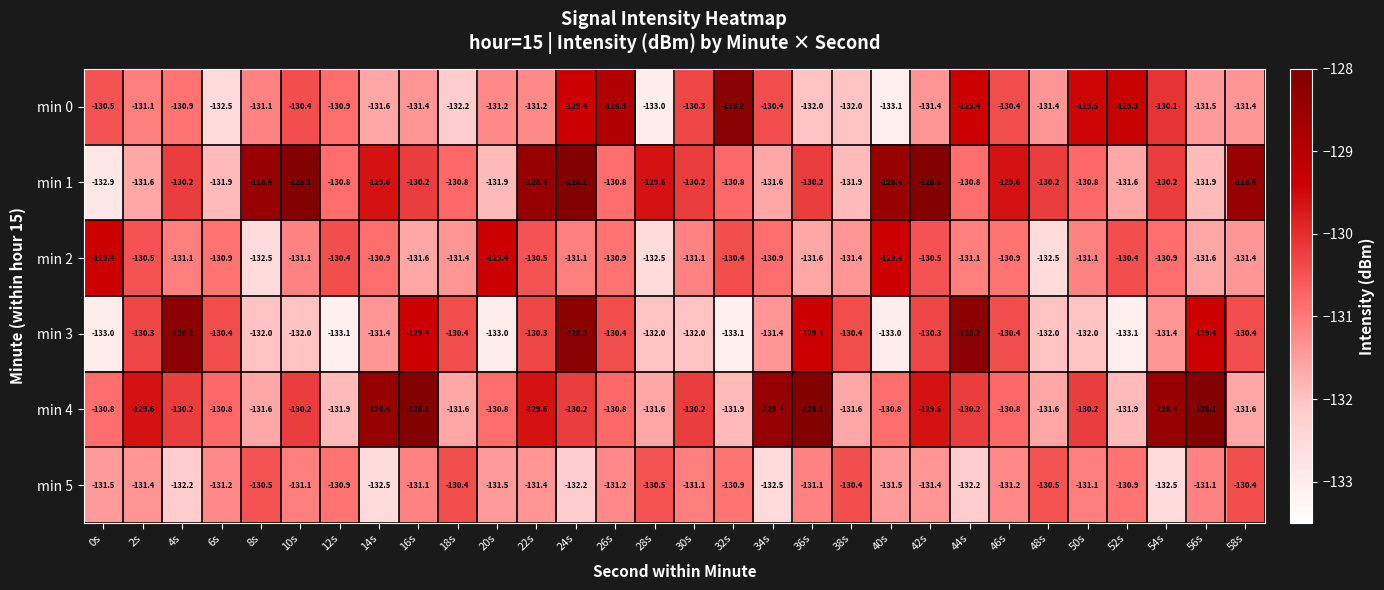

At 2s, list the series in order from largest to smallest.

min 4, min 3, min 2, min 0, min 5, min 1